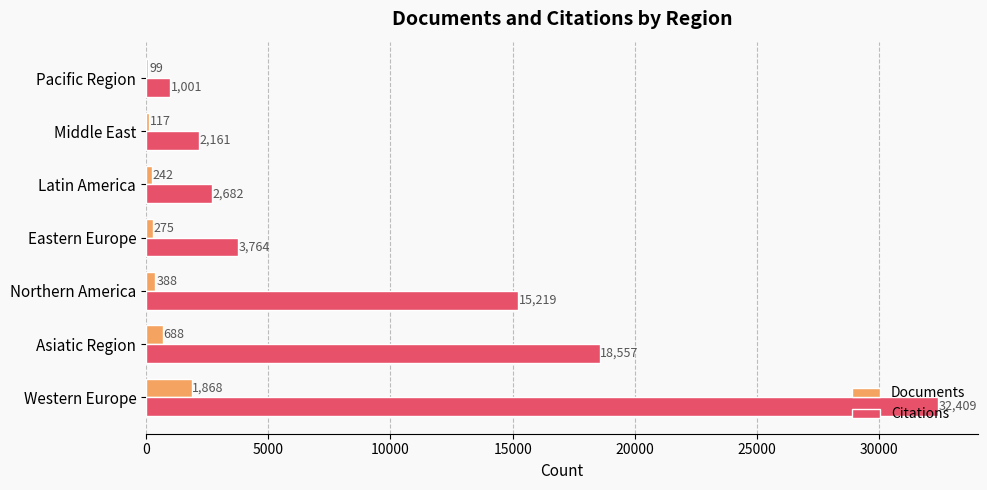

At which category is the sum across all series the highest?

Western Europe